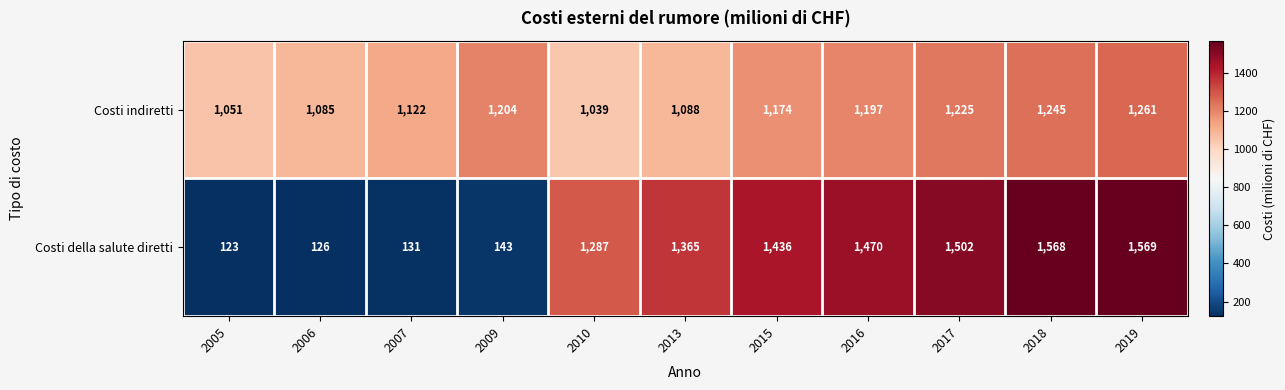

How many categories are shown in the chart?

11